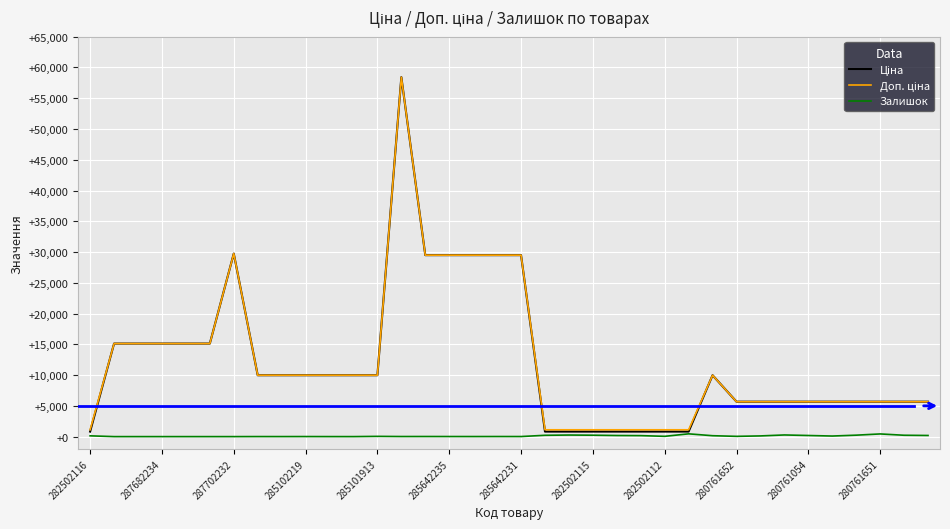

True or false: Доп. ціна and Ціна intersect in this chart.

False